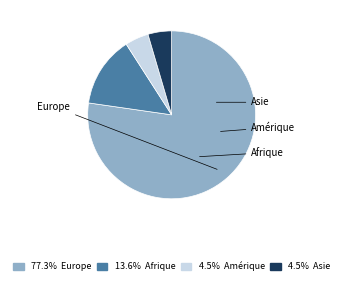

Which slice represents more than half of the pie?

Europe